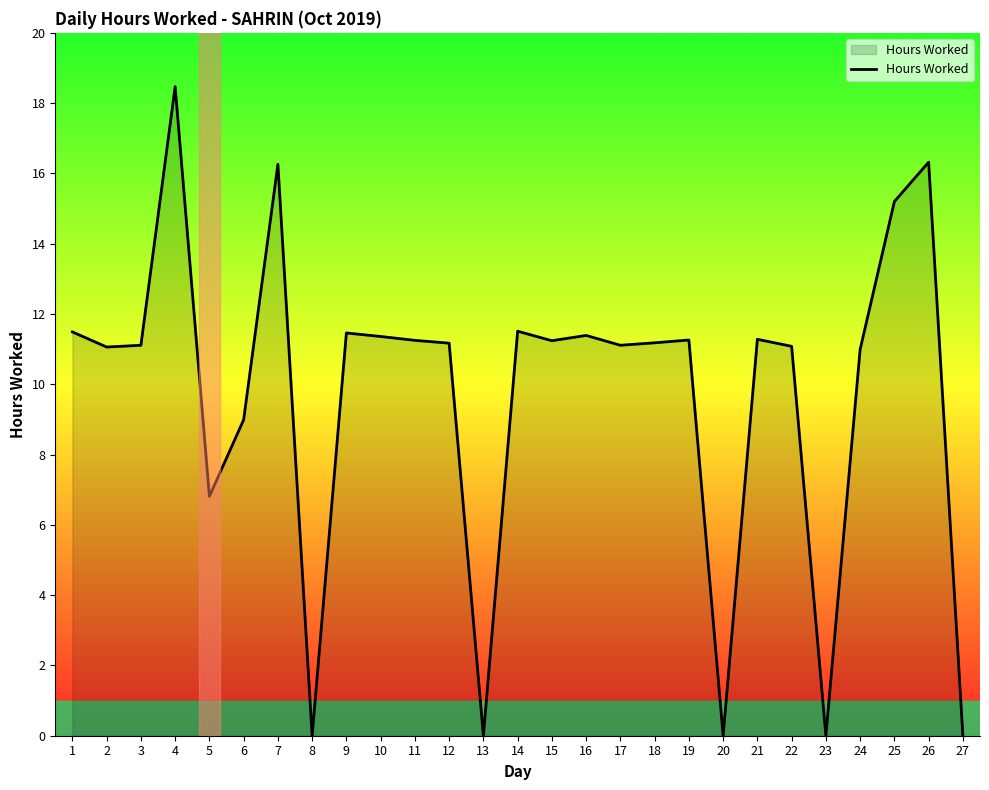

What is the change in value from 6 to 11?

+2.3